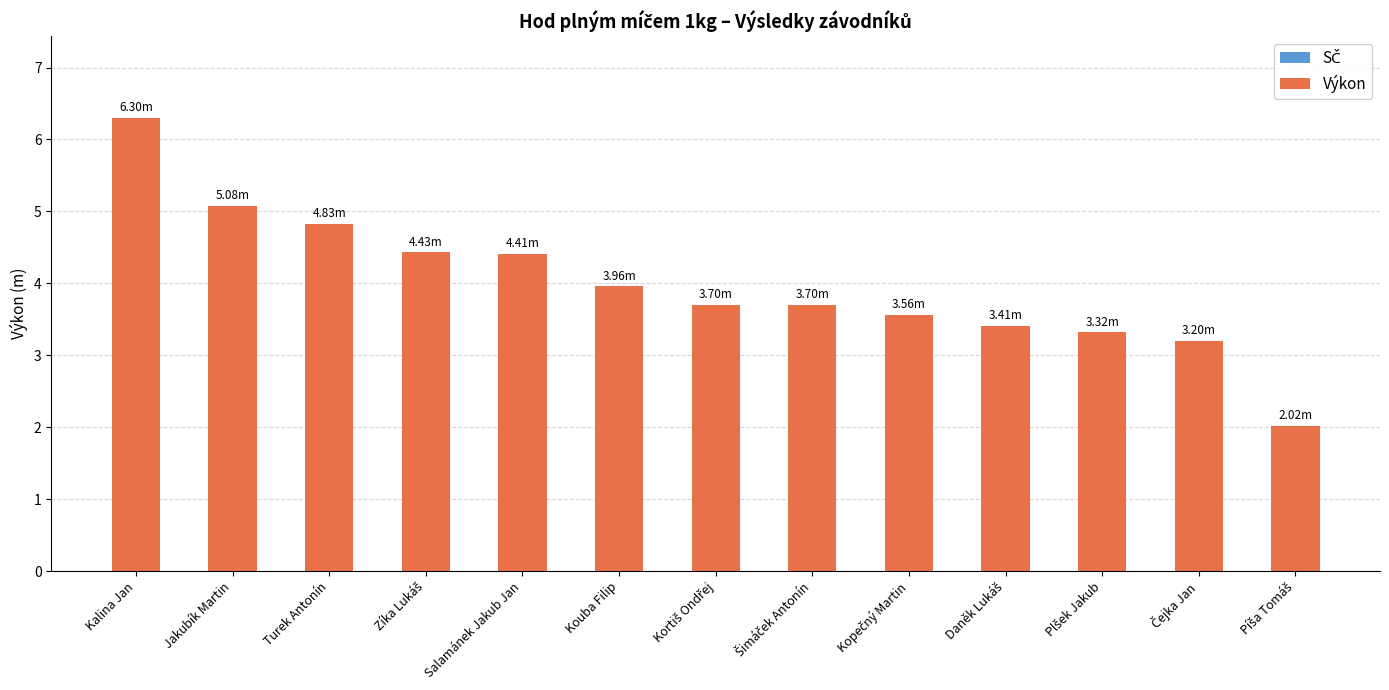

What is the change in value from Jakubík Martin to Kouba Filip?

-1.1